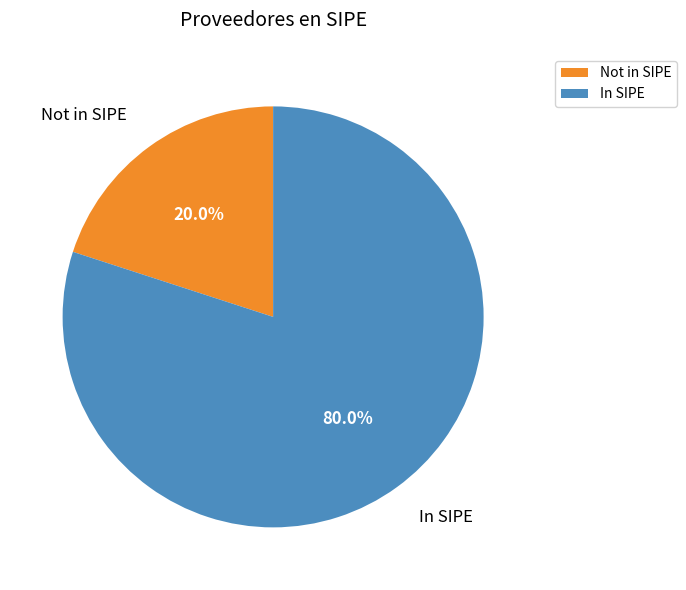

Count the number of slices in the pie.

2